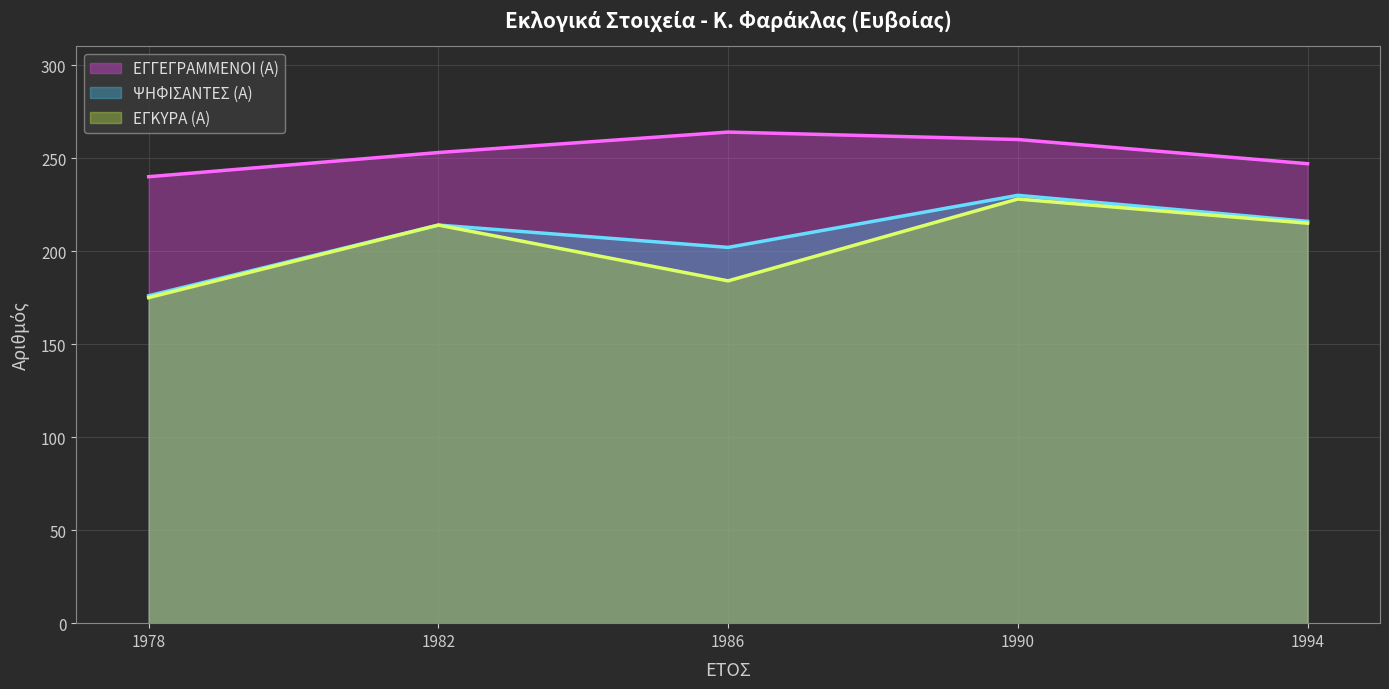

What is the spread (max minus min) of values at 1990?

32